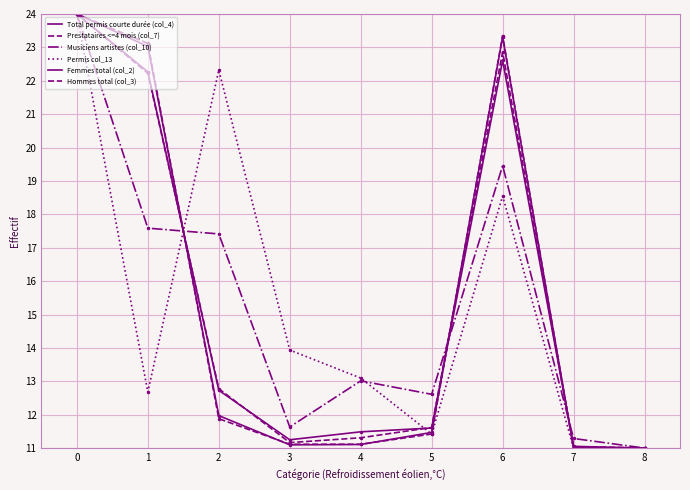

Does the chart display data point markers on the line(s)?

No